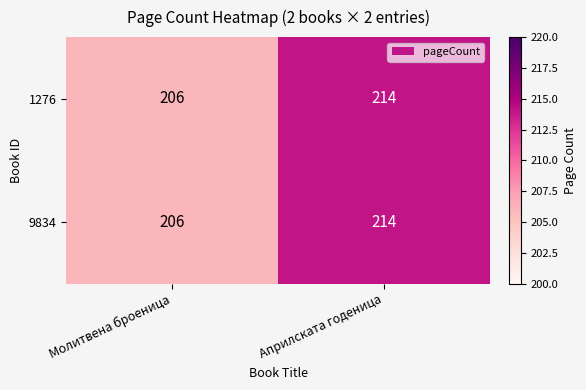

The value of 1276 at Молитвена броеница is 206. True or false?

True